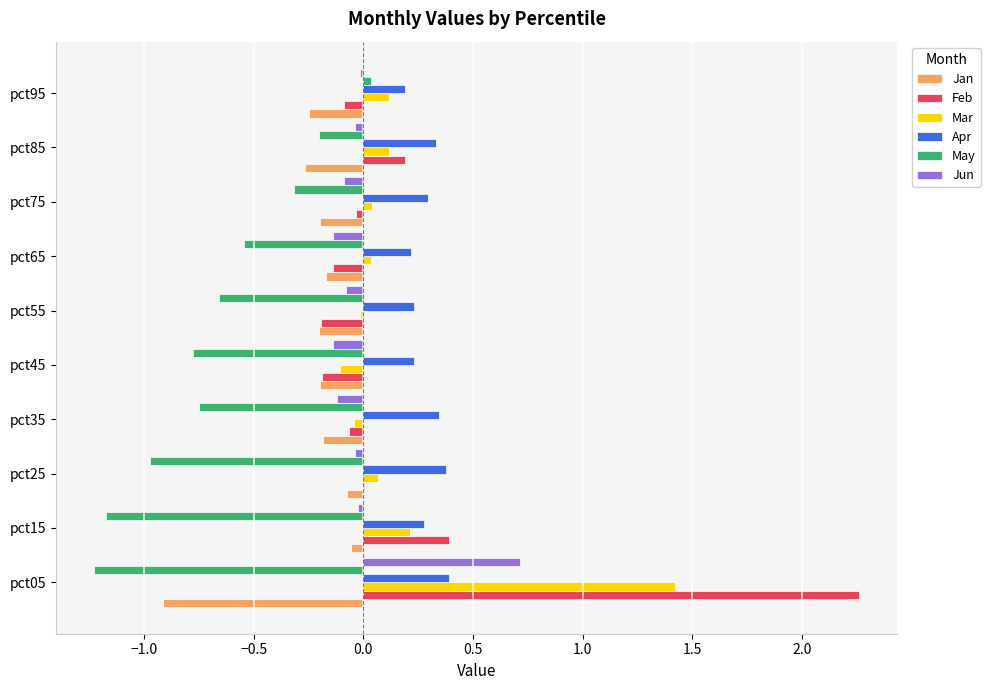

The value of Mar at pct85 is 0.1. True or false?

True